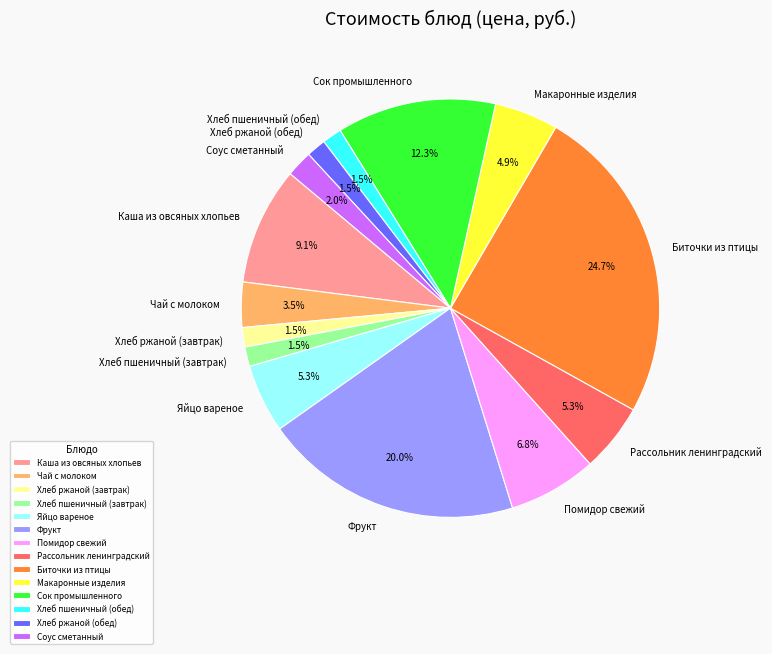

What is the ratio of the value at Чай с молоком to the value at Помидор свежий?

0.5